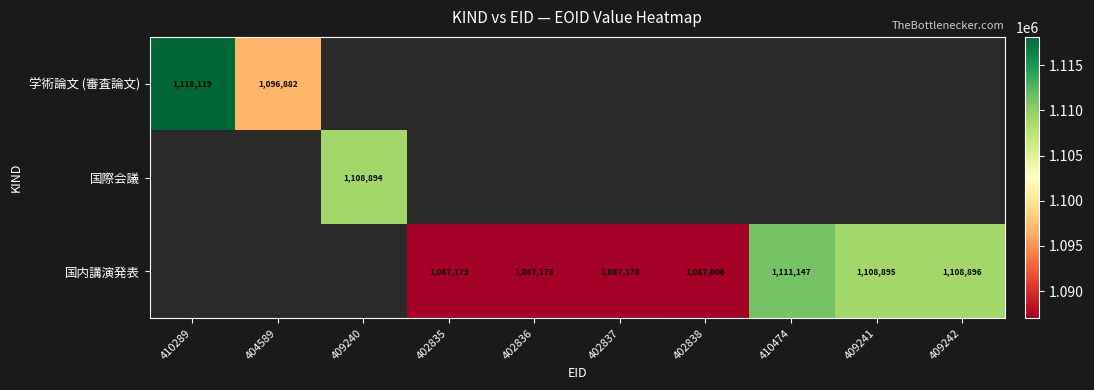

True or false: 学術論文 (審査論文) has a value of 1862971 at 404589.

False